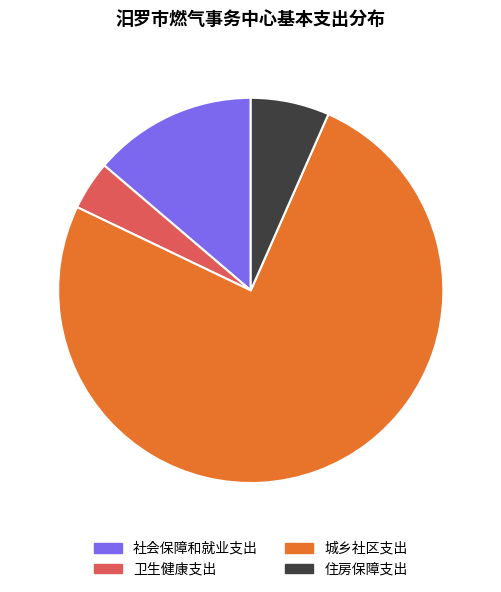

Is the sum of 住房保障支出 and 城乡社区支出 greater than half?

Yes